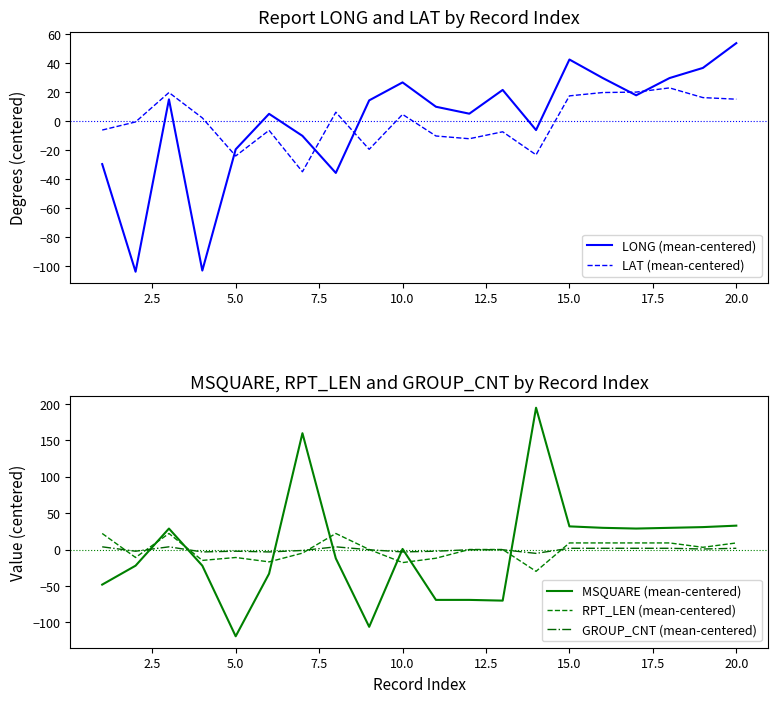

What is the value of the MSQUARE (mean-centered) point at the 9th from the left?

-106.0